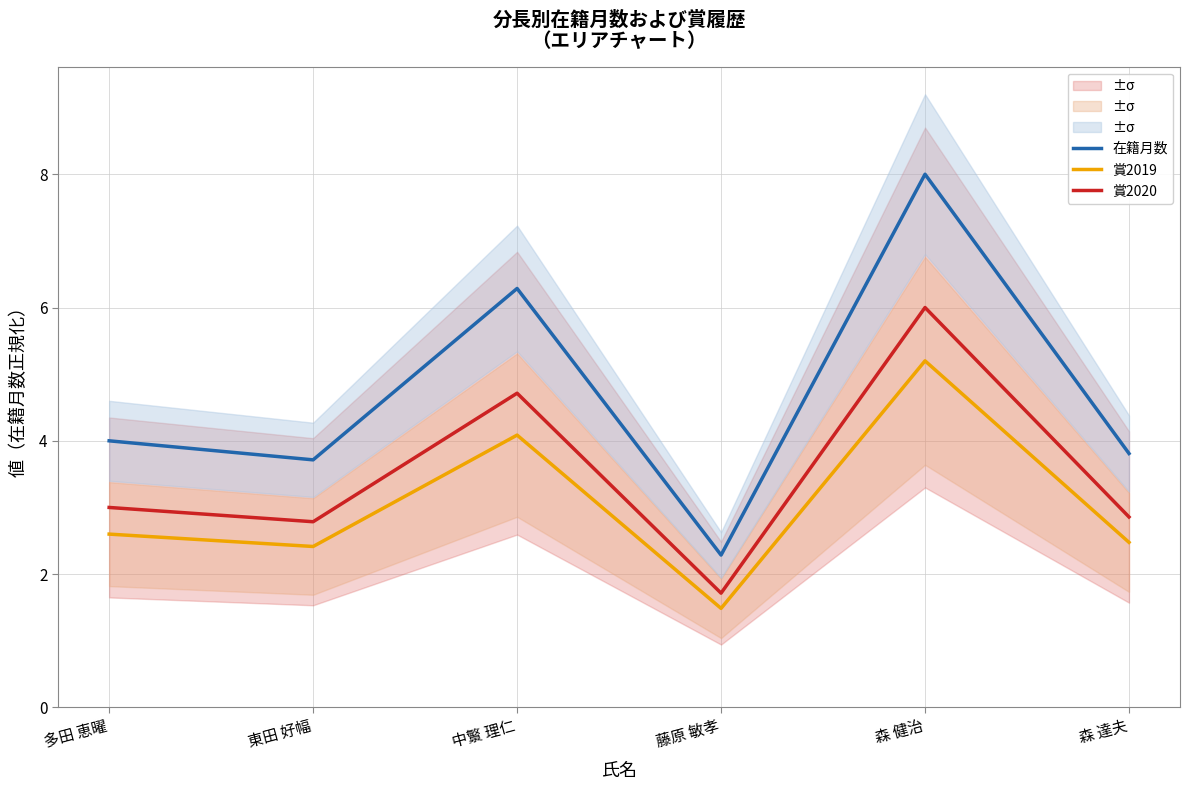

Which series has the largest range (max minus min)?

在籍月数